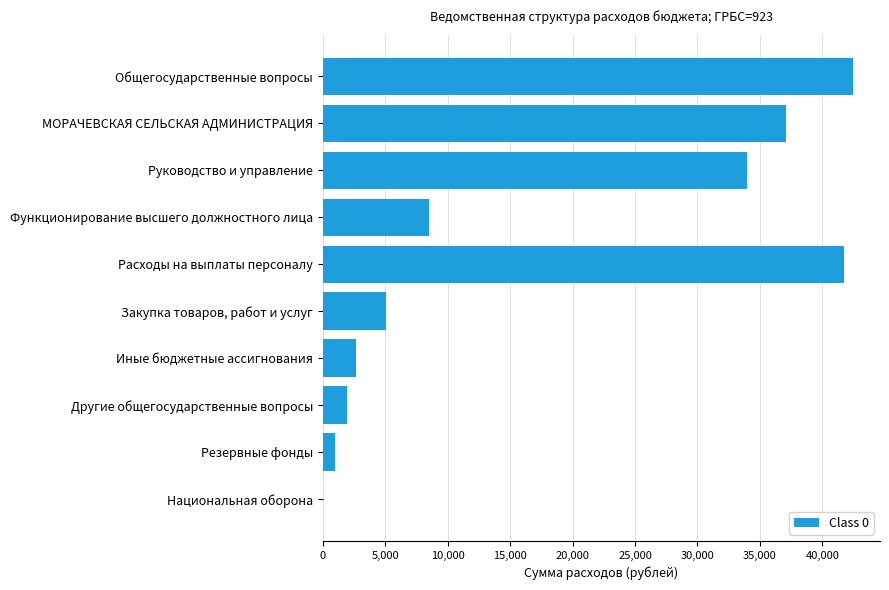

What is the change in value from Функционирование высшего должностного лица to Закупка товаров, работ и услуг?

-3407.8